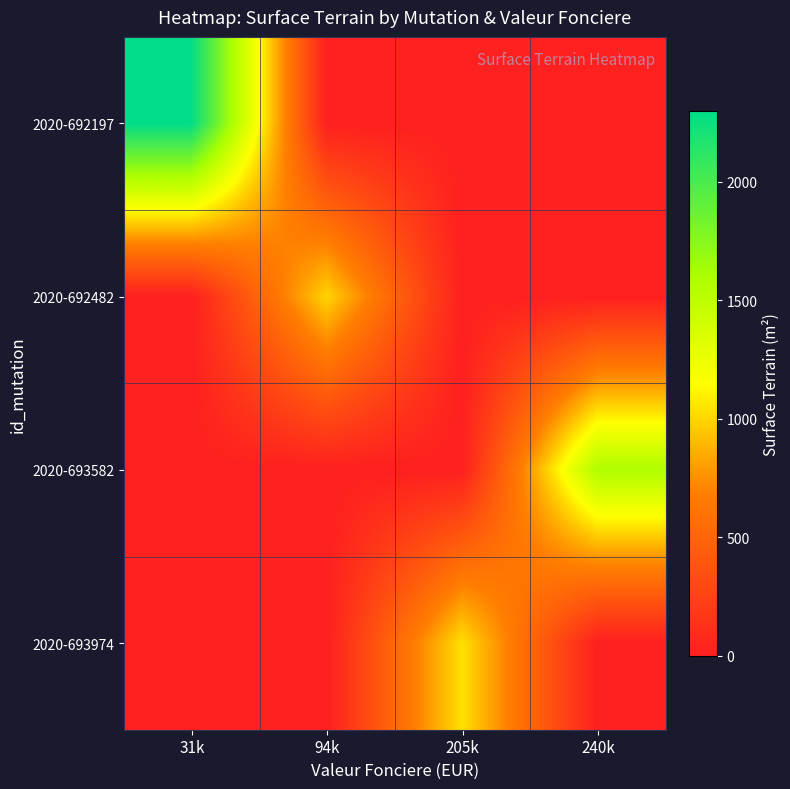

Which series has the largest range (max minus min)?

2020-692197